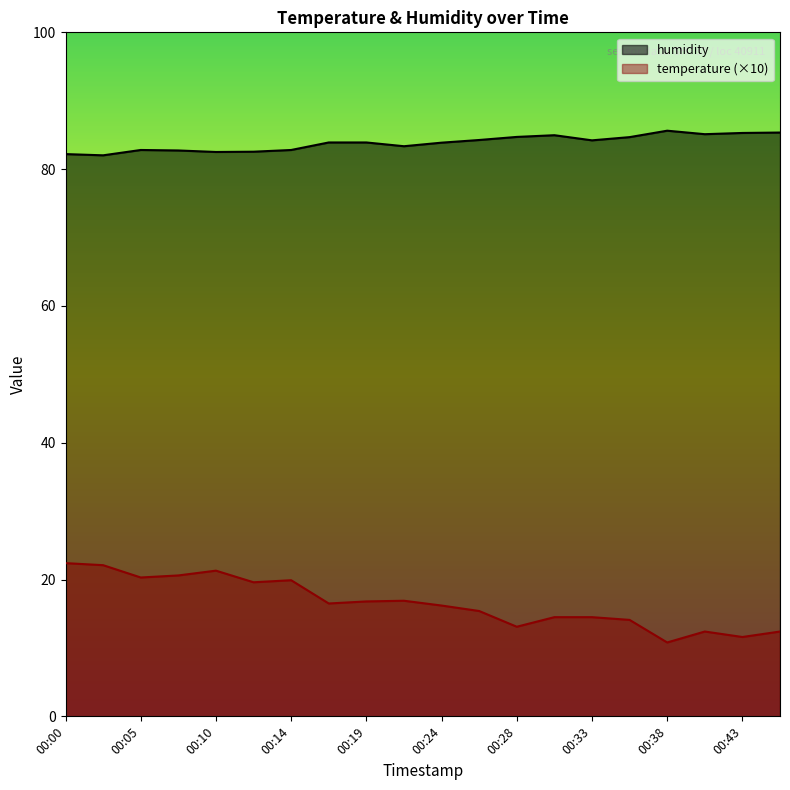

Between 00:17 and 00:31, which is larger?

00:17